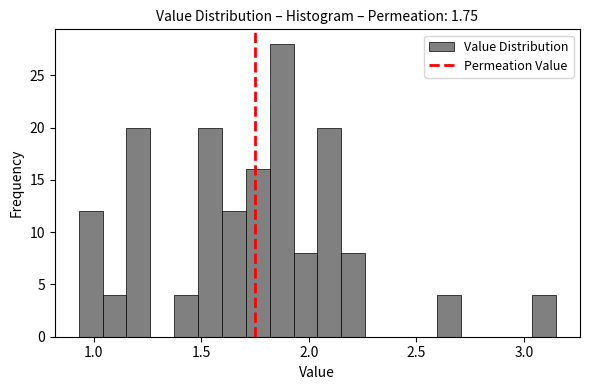

Around what value on the x-axis is the tallest bar? Give the approximate position of its centre, as read against the axis.

1.85